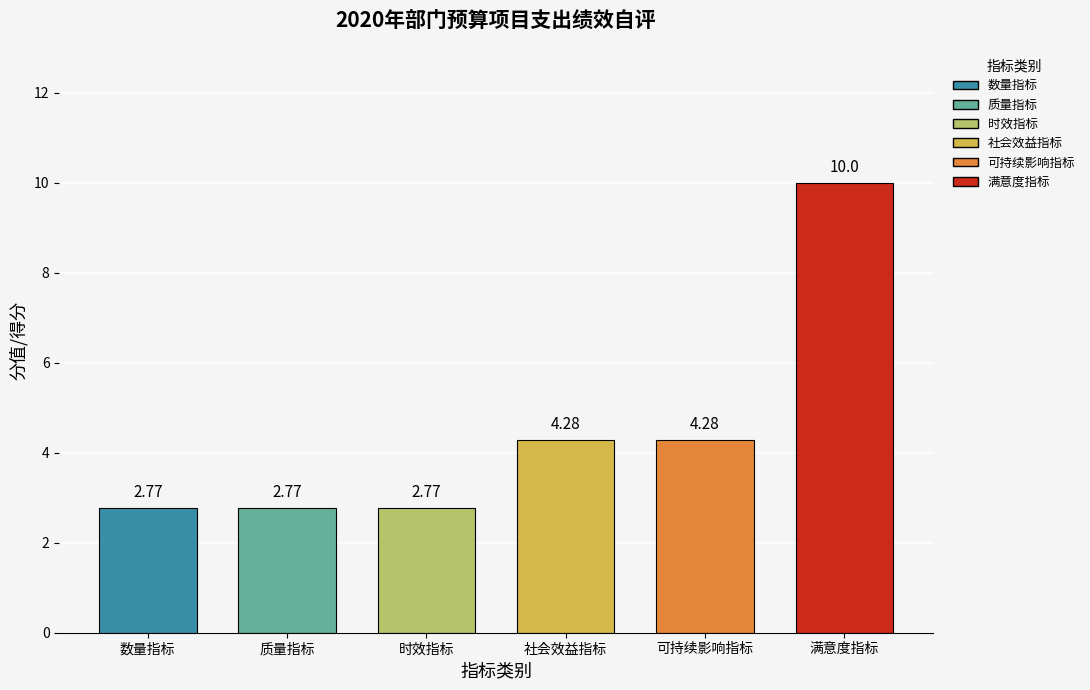

Does the chart contain stacked bars?

No